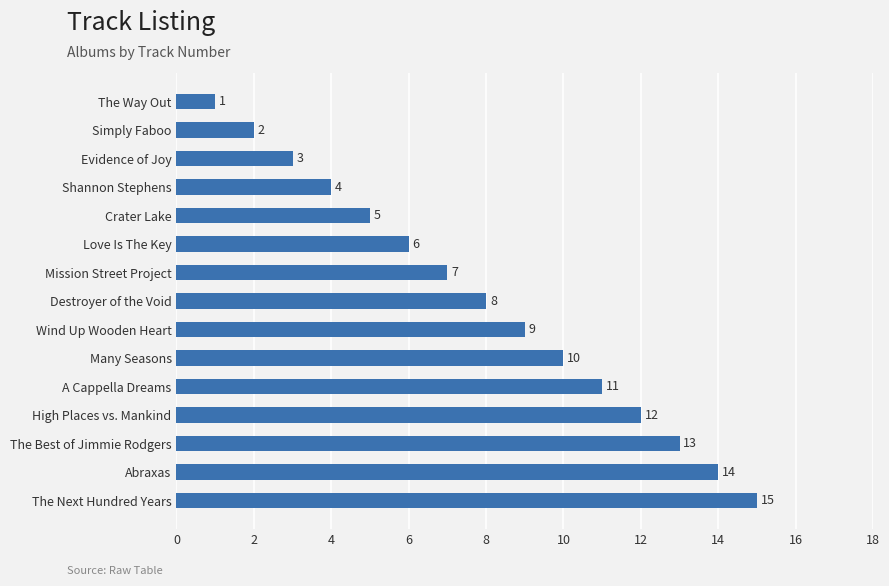

How many bars are there in total?

15